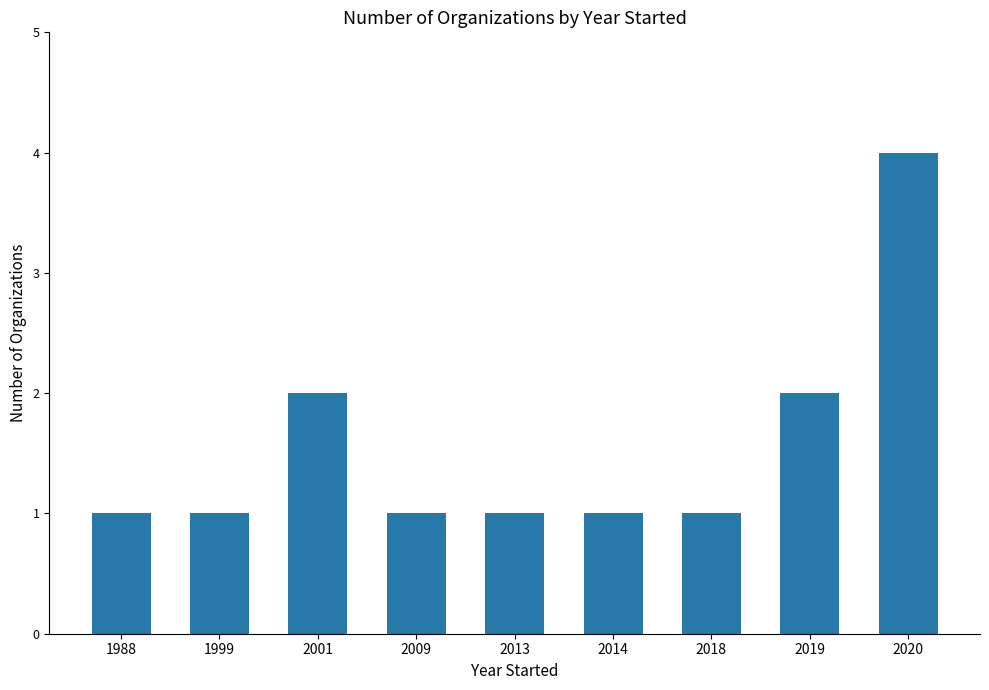

How many bars are there in total?

9